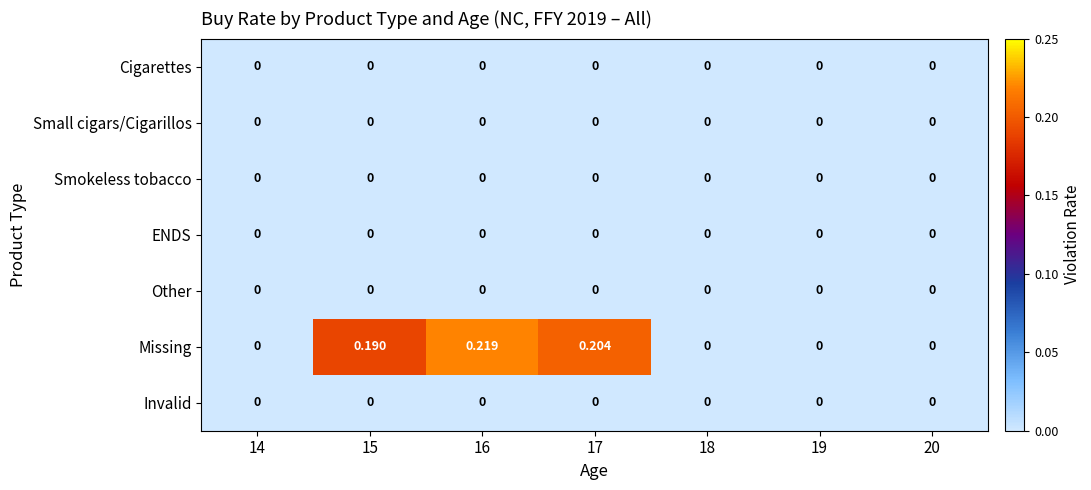

Which series has the largest range (max minus min)?

Missing